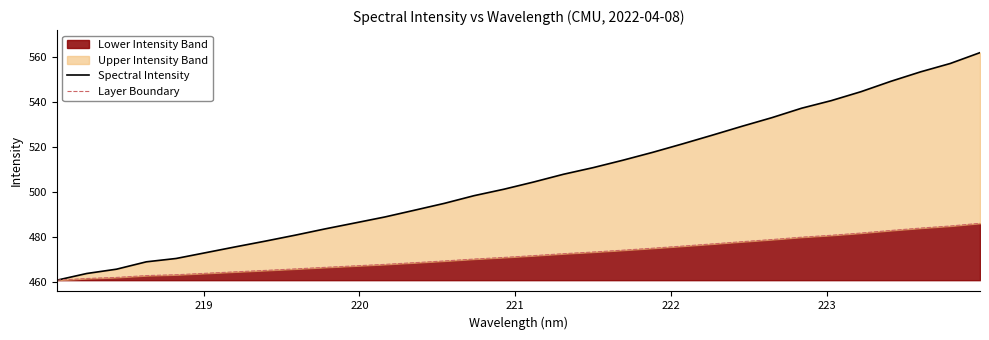

True or false: Layer Boundary has more than 0 interior local peaks.

False